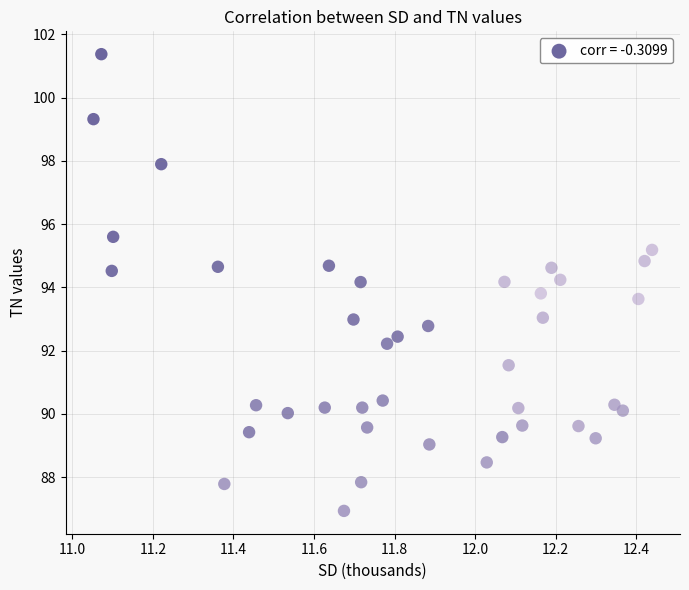

What is the range of Y values (max minus min)?

14.4